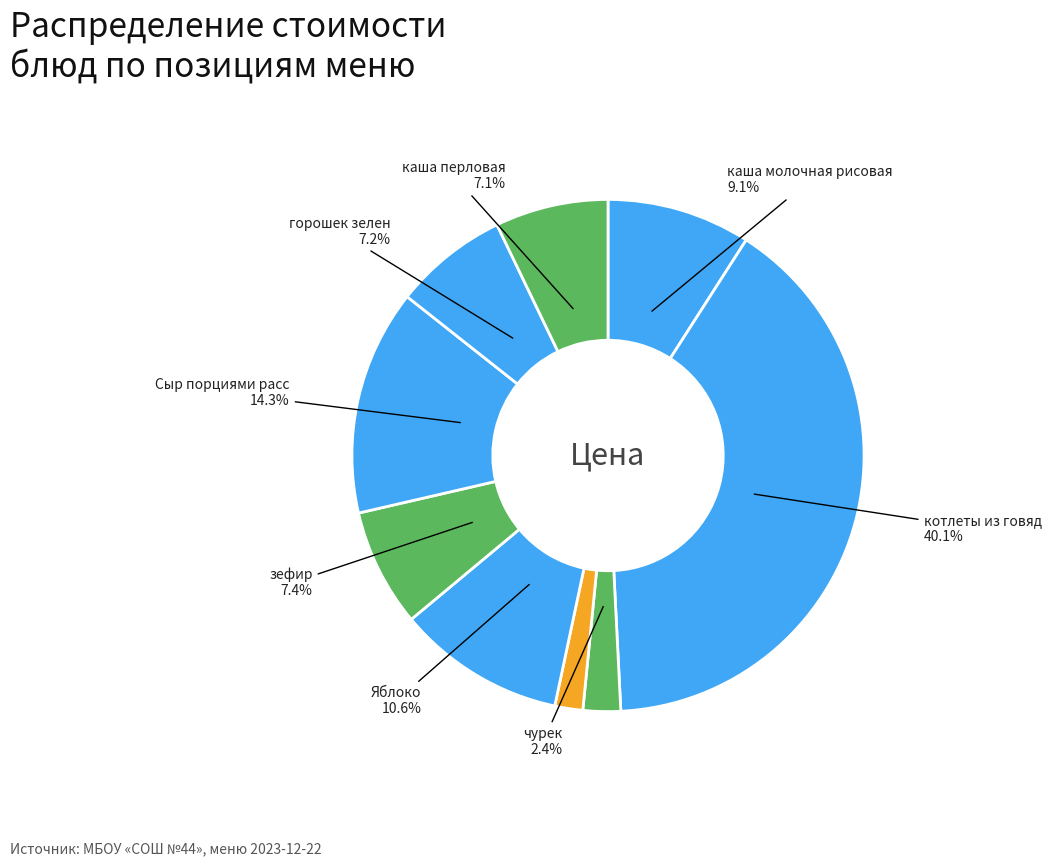

Is there any slice that represents more than half of the pie?

No